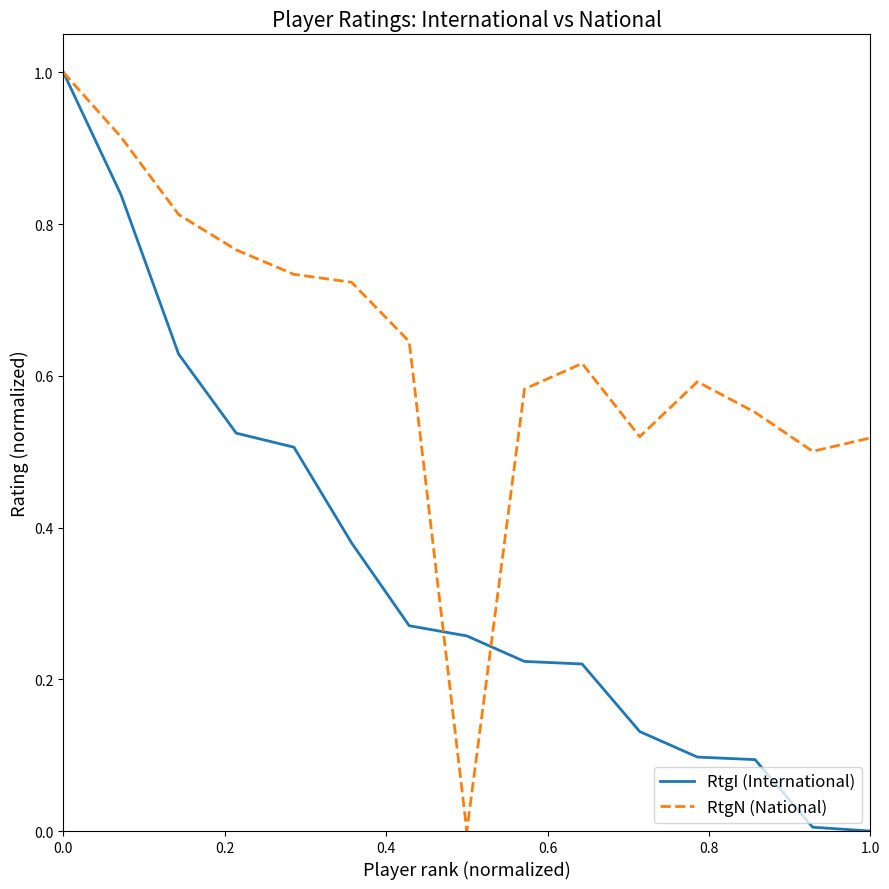

Which series has the largest total across all categories?

RtgN (National)